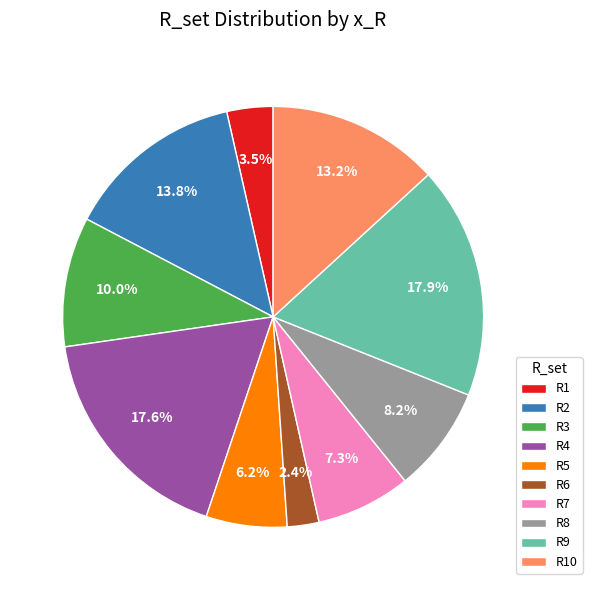

To the nearest percent, what is the combined percentage of R7 and R6?

10%